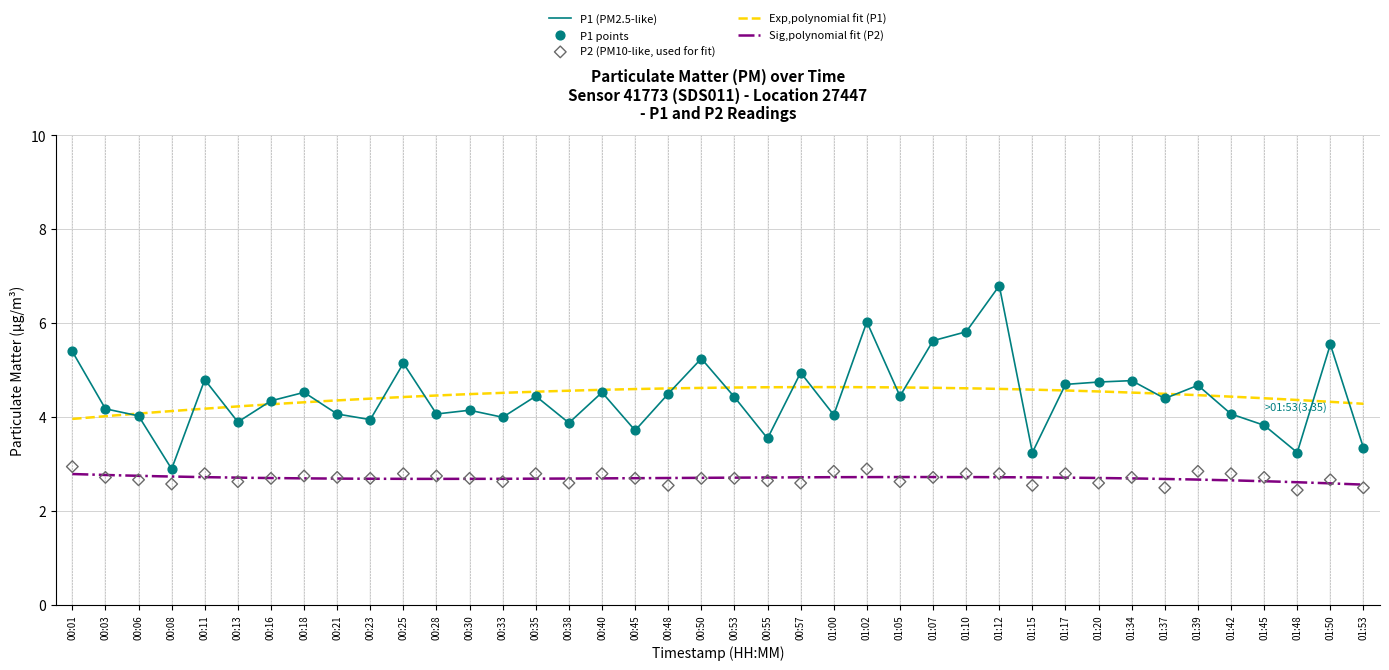

At which category is the sum across all series the highest?

01:12